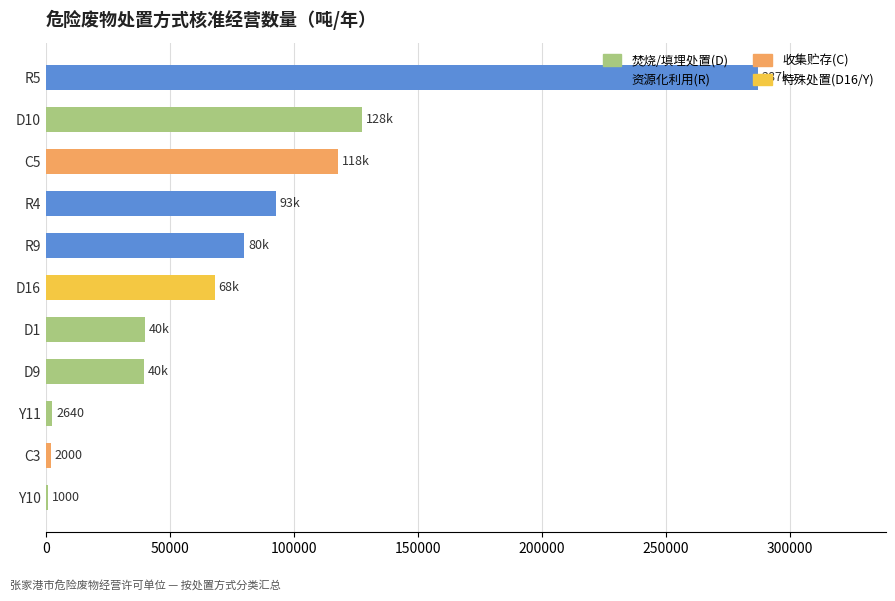

What is the greatest value displayed?

287000